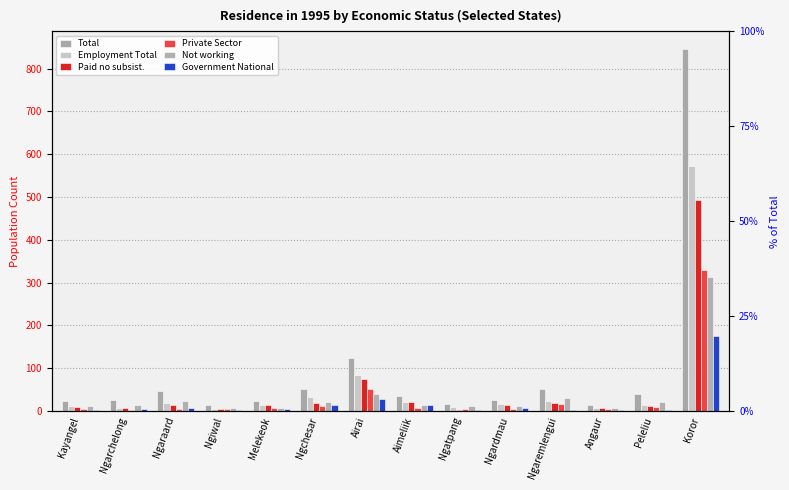

At which category is the sum across all series the highest?

Koror